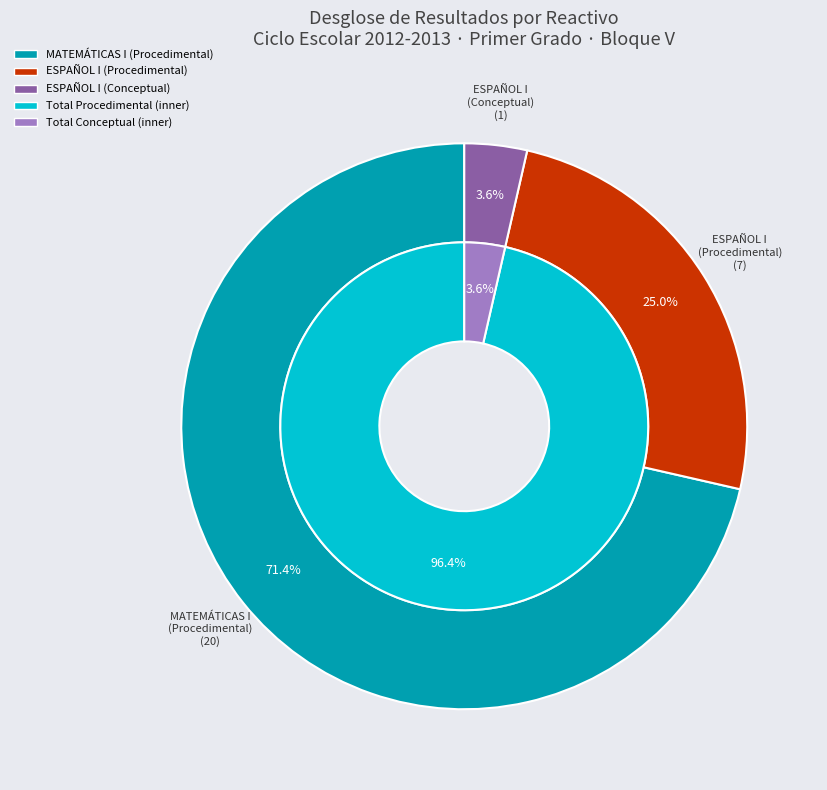

Which slice is the smallest?

Conceptual